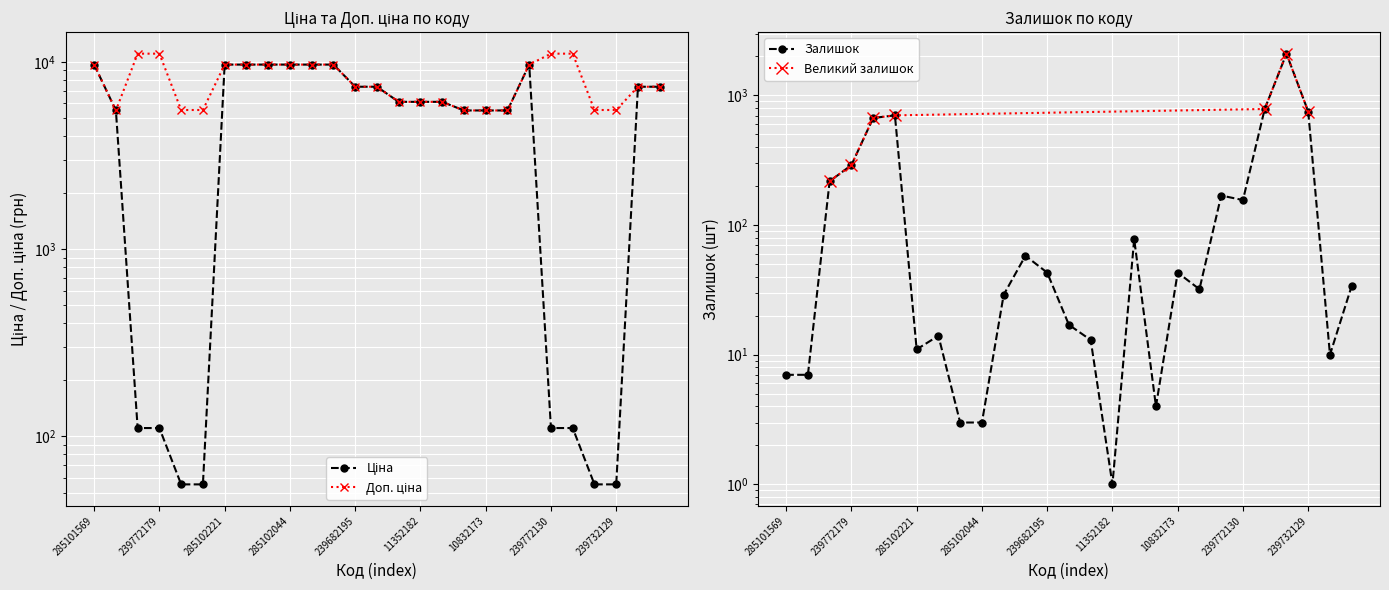

What is the label of the 19th point from the left?

10832173